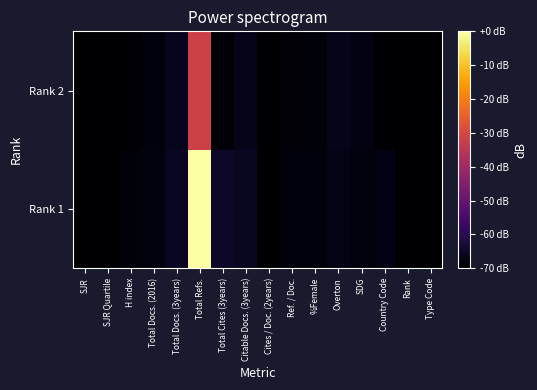

Reading left to right, extract all data points from this chart.

Rank 1: SJR=-70.0	SJR Quartile=-70.0	H index=-68.8	Total Docs. (2016)=-68.1	Total Docs. (3years)=-65.8	Total Refs.=-0.0	Total Cites (3years)=-65.0	Citable Docs. (3years)=-65.9	Cites / Doc. (2years)=-70.0	Ref. / Doc.=-68.6	%Female=-68.5	Overton=-67.2	SDG=-68.2	Country Code=-67.8	Rank=-69.9	Type Code=-70.0
Rank 2: SJR=-70.0	SJR Quartile=-70.0	H index=-69.5	Total Docs. (2016)=-68.6	Total Docs. (3years)=-66.4	Total Refs.=-31.7	Total Cites (3years)=-69.1	Citable Docs. (3years)=-66.8	Cites / Doc. (2years)=-70.0	Ref. / Doc.=-69.1	%Female=-68.9	Overton=-66.9	SDG=-67.6	Country Code=-69.6	Rank=-70.0	Type Code=-70.0